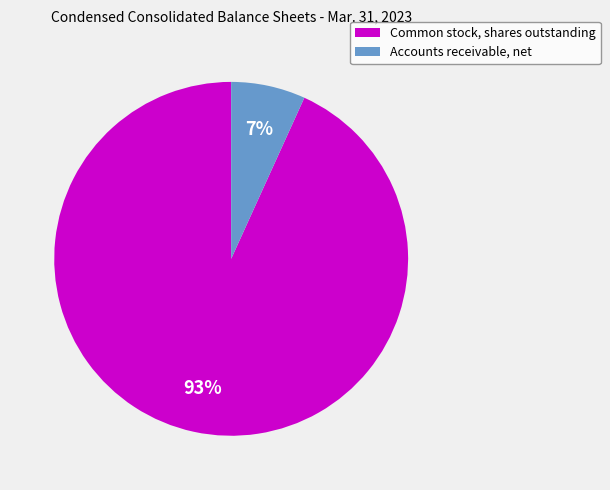

Does Common stock, shares outstanding account for over 50% of the chart?

Yes